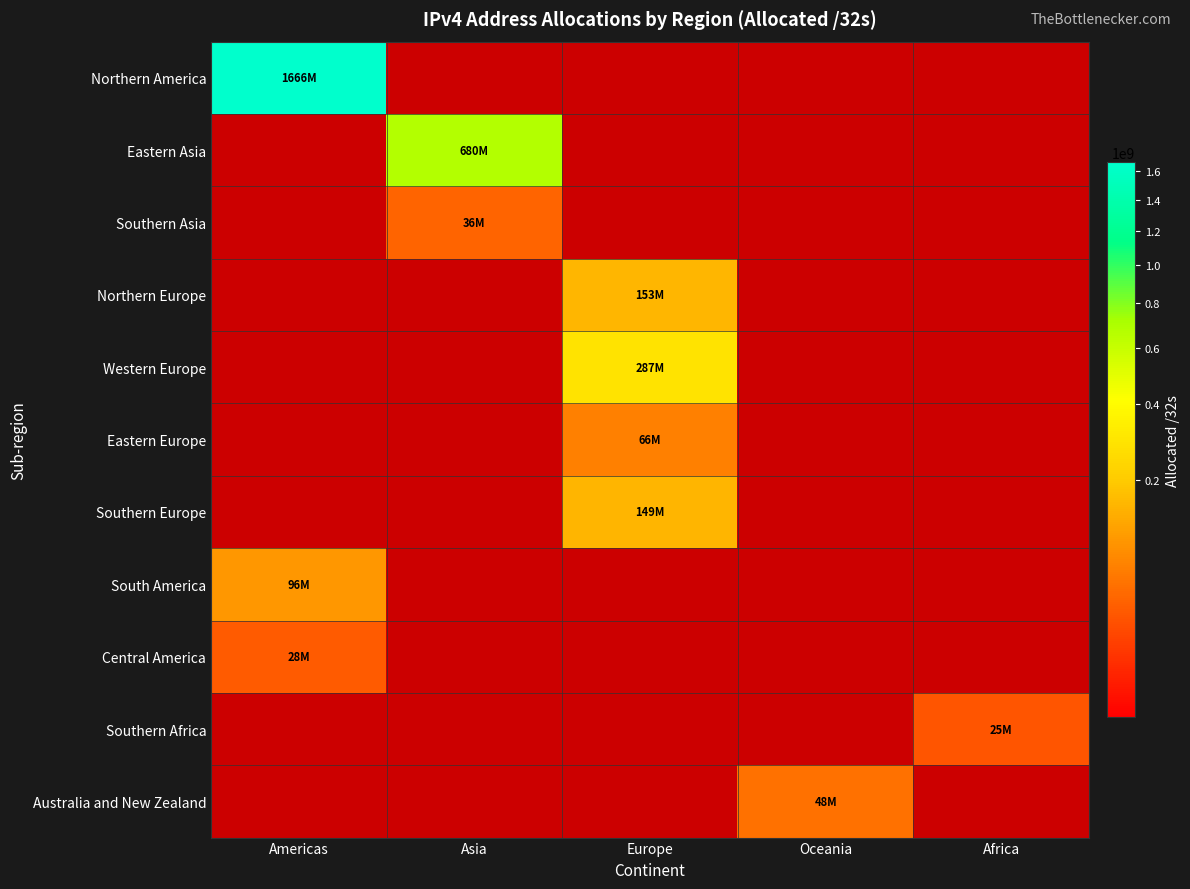

What is the smallest value displayed?

24664320.0